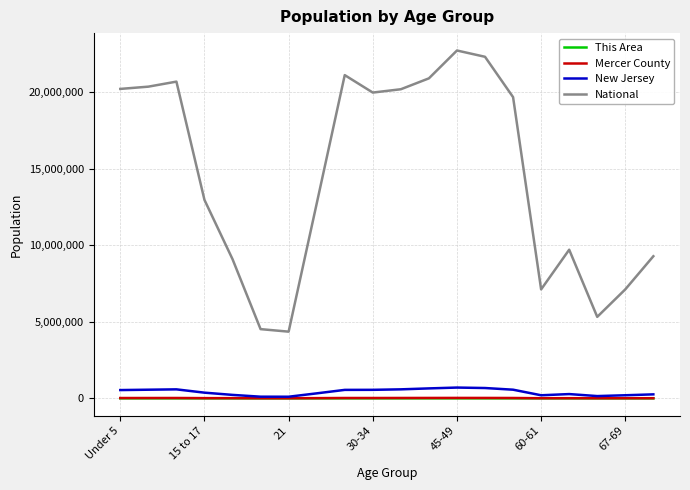

True or false: National and New Jersey cross at least once.

False